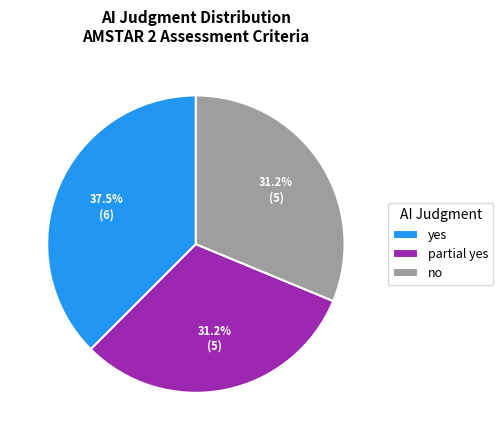

What percentage is the partial yes slice, to the nearest percent?

31%